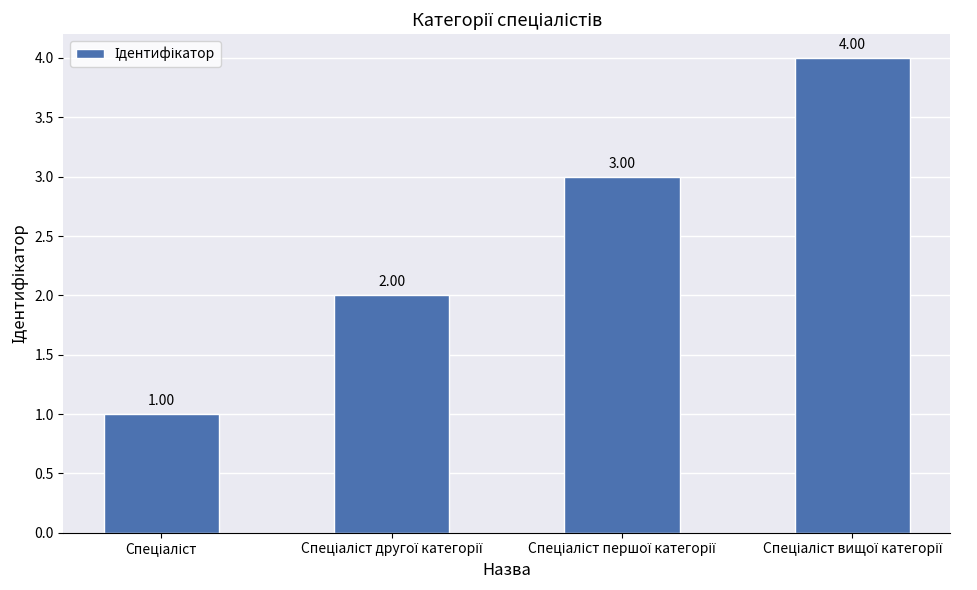

What is the sum of all values?

10